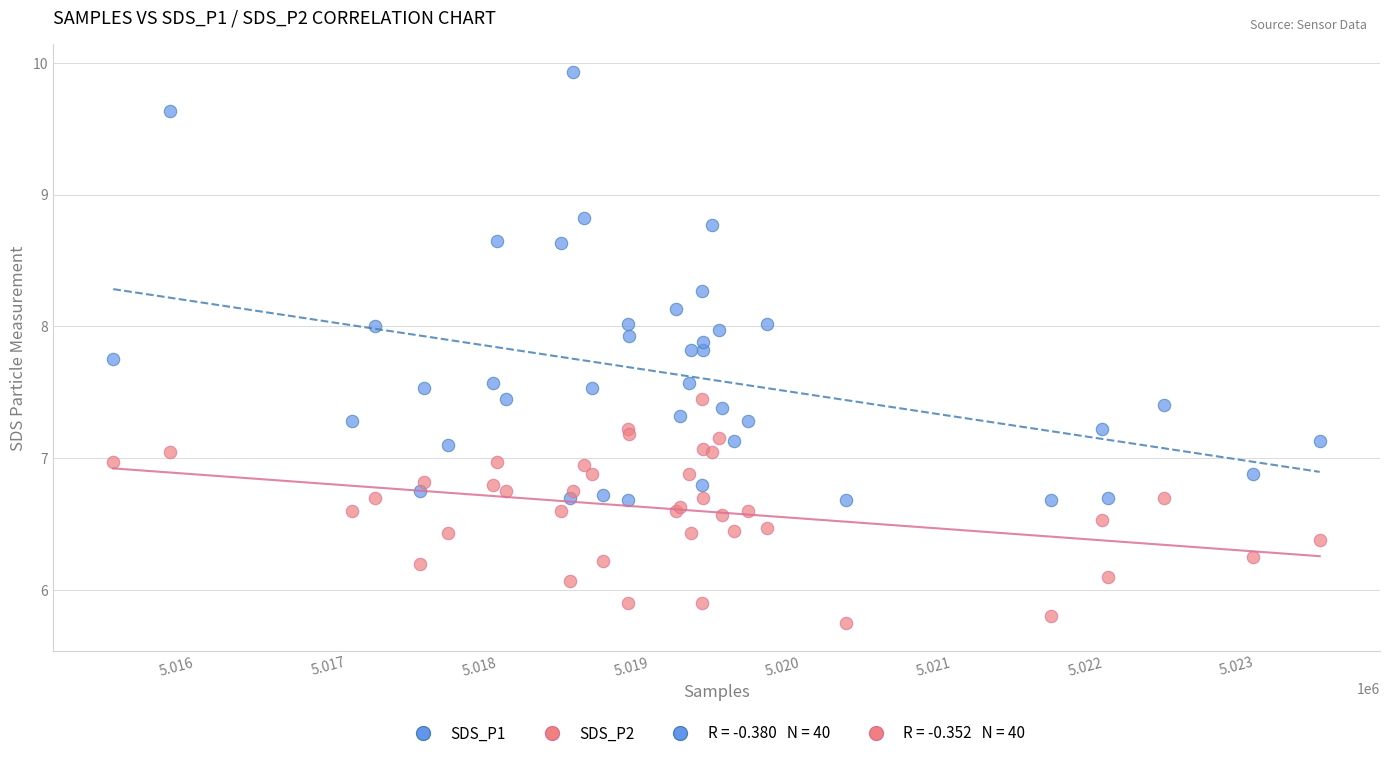

Which series contains the highest Y value?

SDS_P1